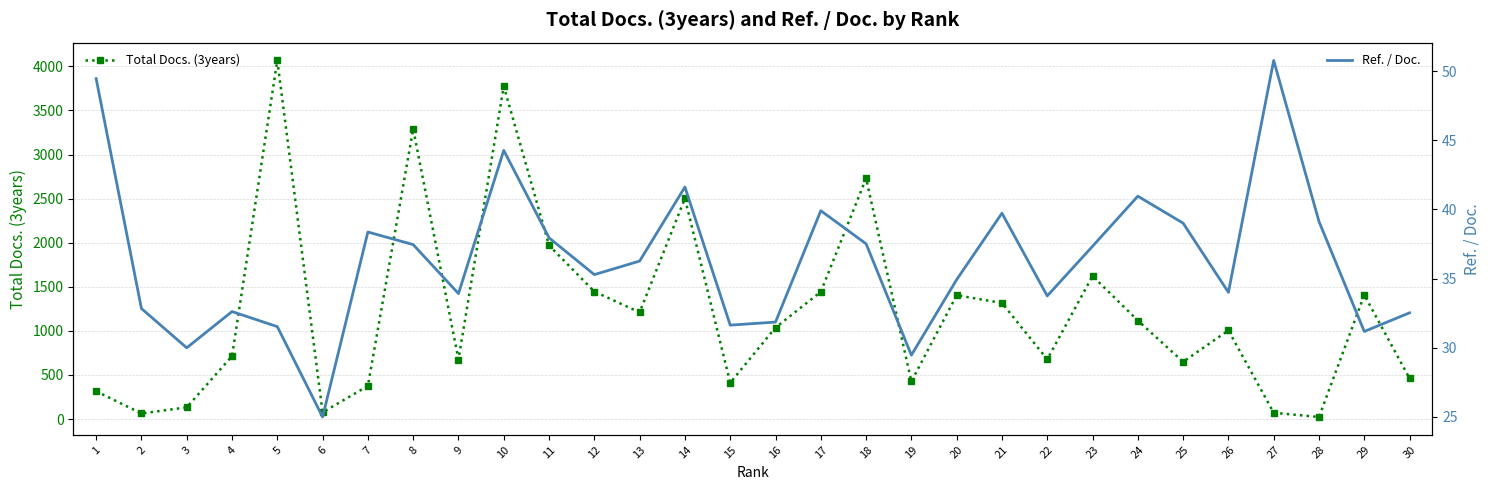

At which category does Total Docs. (3years) reach its first local valley?

2